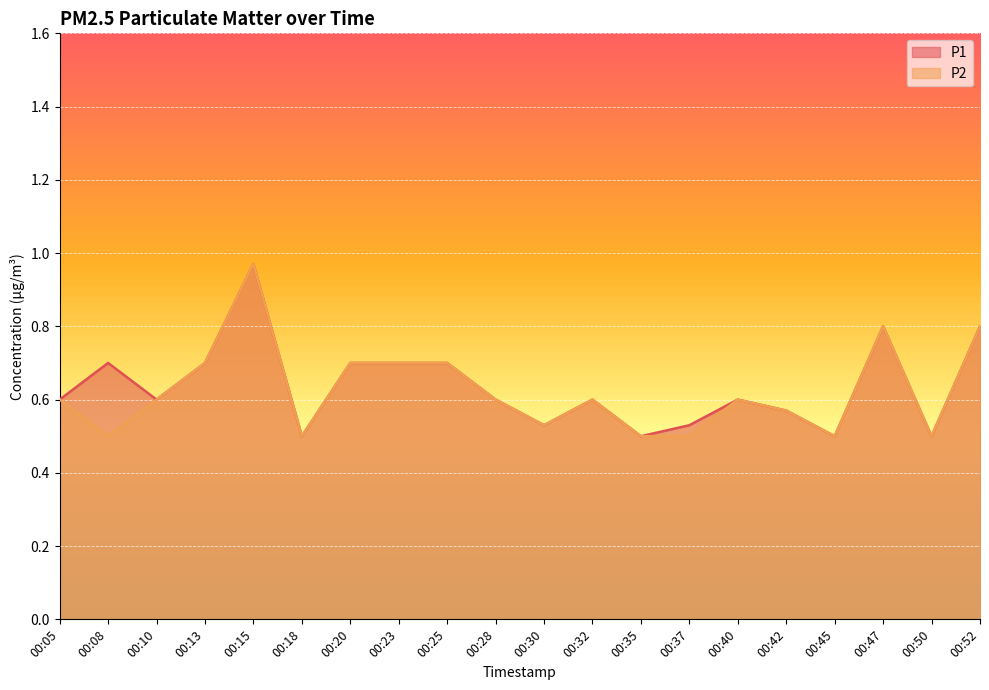

At which category does P1 reach its first local peak?

00:08